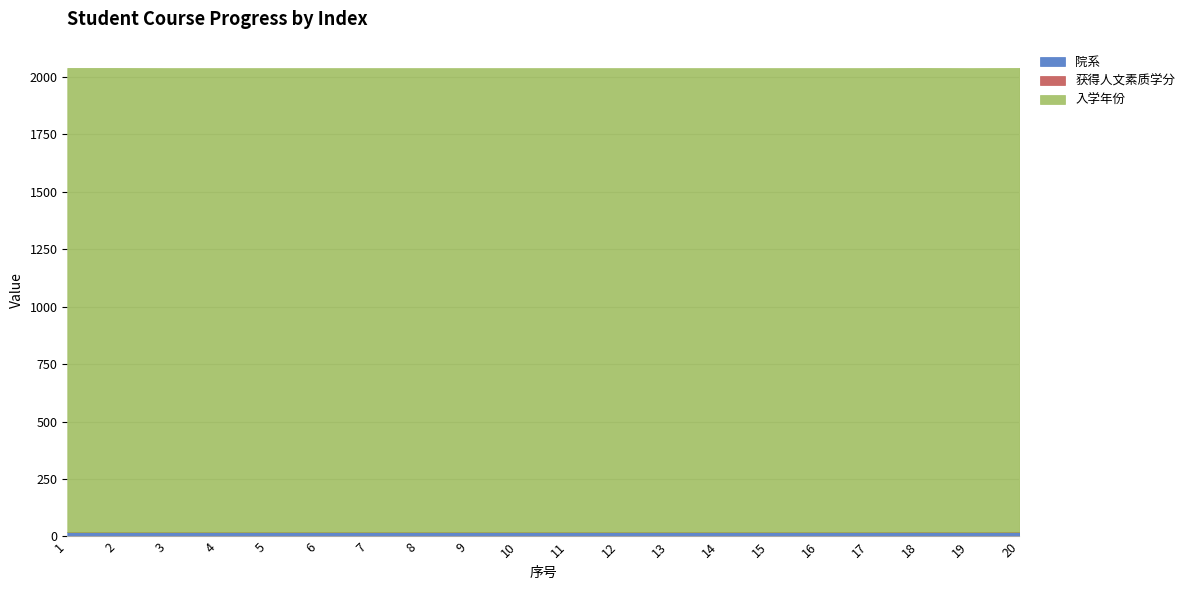

Count the number of data series in this chart.

3